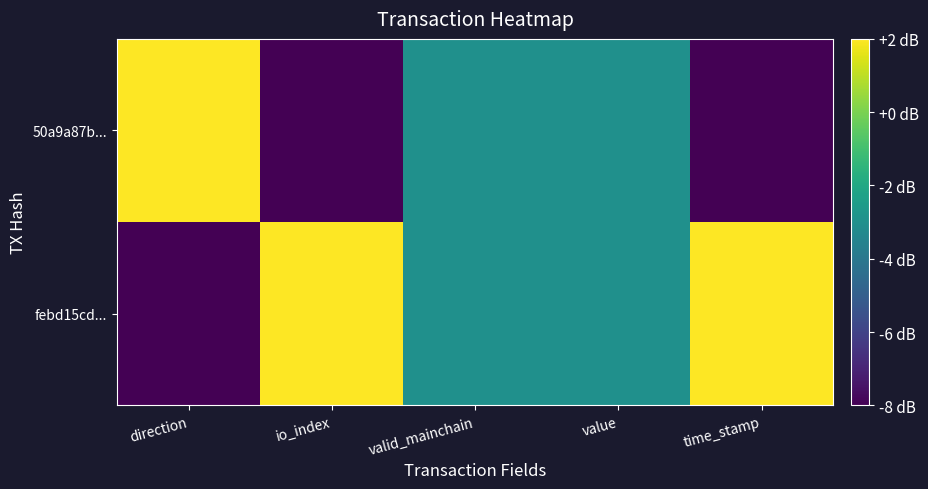

How many categories are shown in the chart?

5